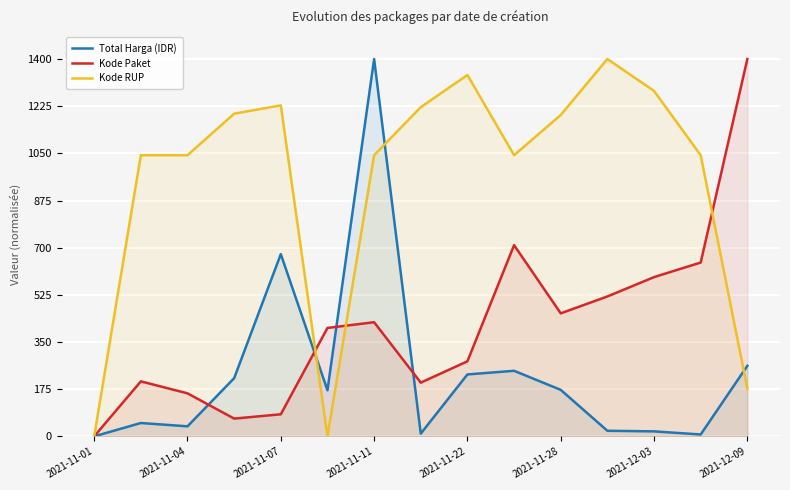

Between 2021-11-01 and 2021-11-07, which series saw the biggest shift?

Kode RUP